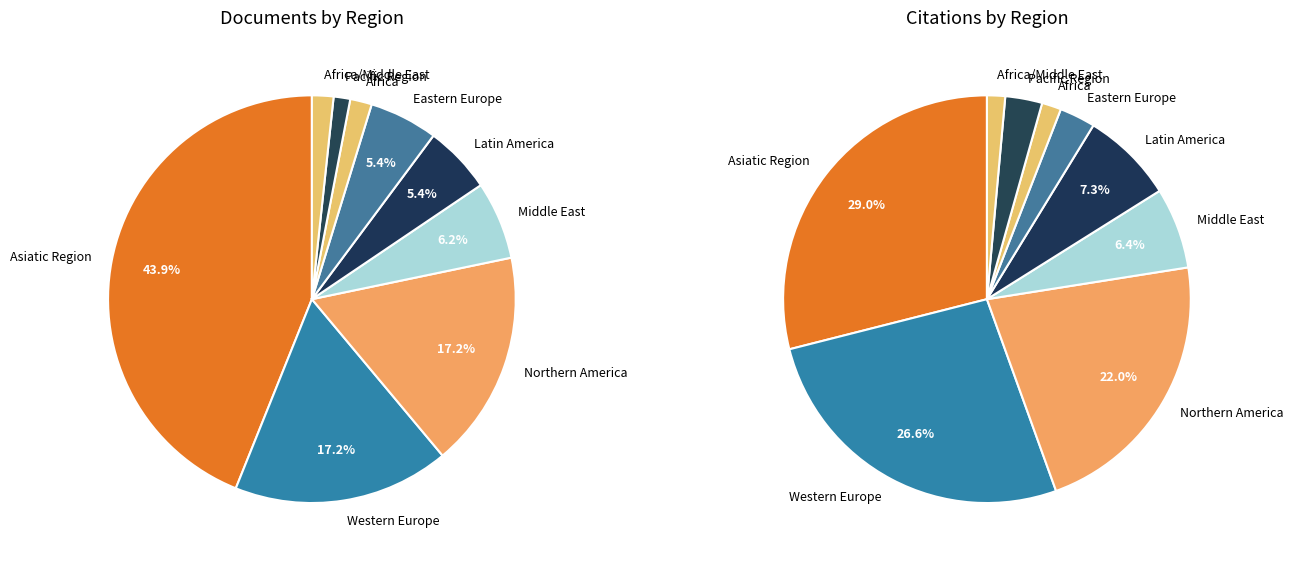

Which category has the smallest portion of the pie?

Africa